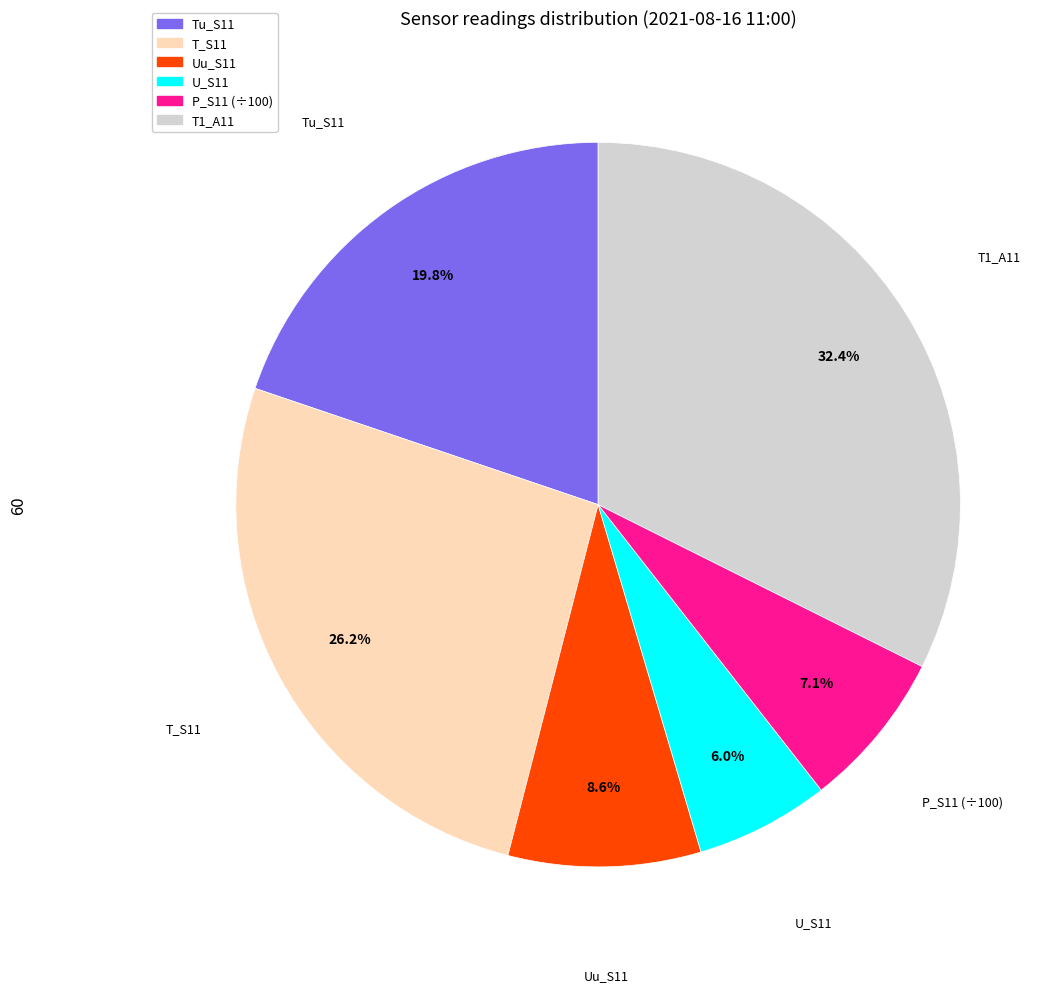

Between P_S11 (÷100) and U_S11, which is larger?

P_S11 (÷100)